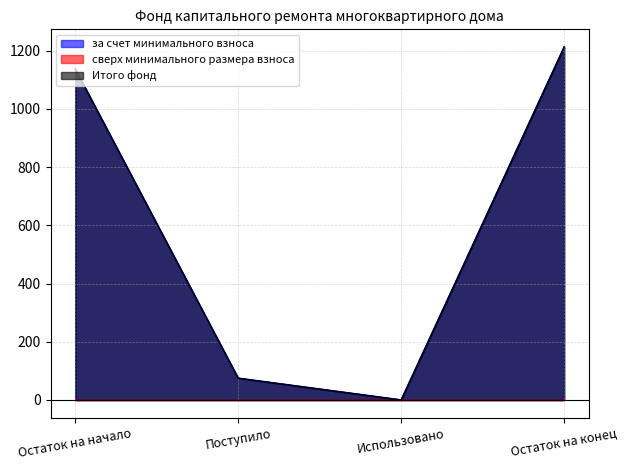

Read the за счет минимального взноса value at Поступило.

74.8